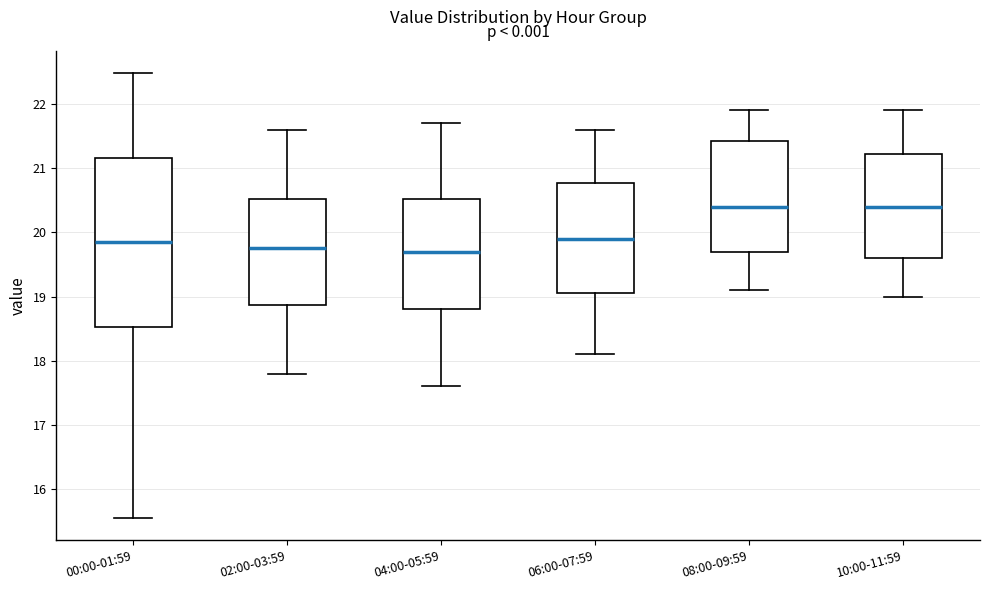

Reading left to right, read every box against the y-axis: the position of its median line, the range the box covers, and the ends of its whiskers. The values are not printed on the chart, so give them approximately, as read against the axis.

00:00-01:59: median 19.8, box 18.5 to 21.2, whiskers 15.6 to 22.5
02:00-03:59: median 19.8, box 18.9 to 20.5, whiskers 17.8 to 21.6
04:00-05:59: median 19.7, box 18.8 to 20.5, whiskers 17.6 to 21.7
06:00-07:59: median 19.9, box 19.1 to 20.8, whiskers 18.1 to 21.6
08:00-09:59: median 20.4, box 19.7 to 21.4, whiskers 19.1 to 21.9
10:00-11:59: median 20.4, box 19.6 to 21.2, whiskers 19.0 to 21.9